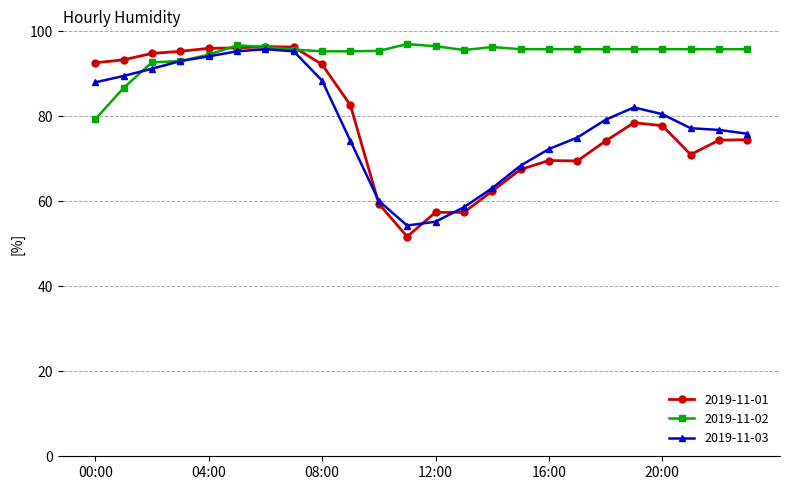

How many data points does each series have?

24